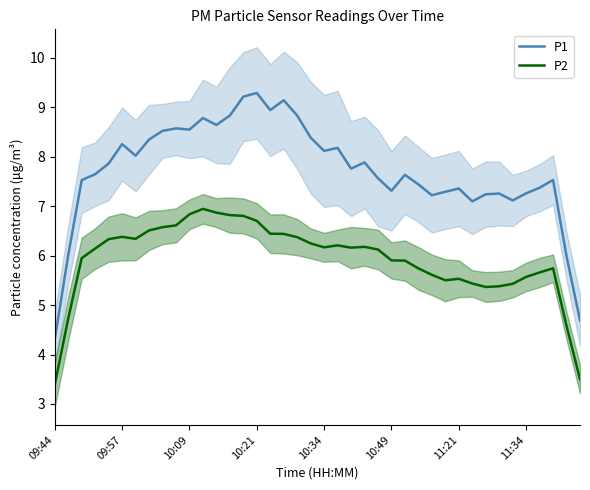

What is the difference between the P1 values at 27 and 18?

1.4